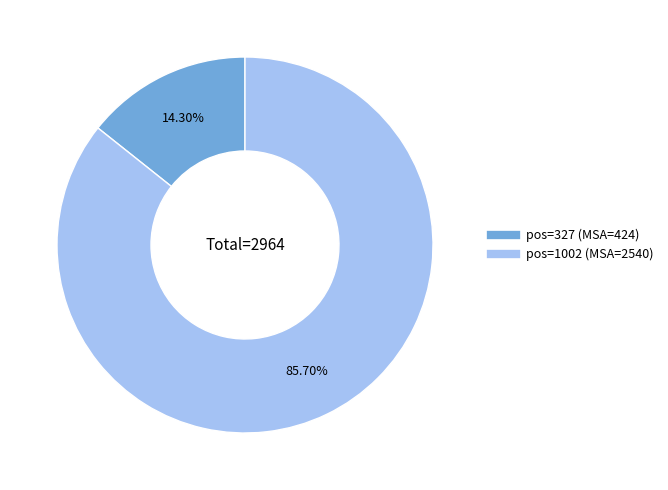

How many segments does this pie chart have?

2